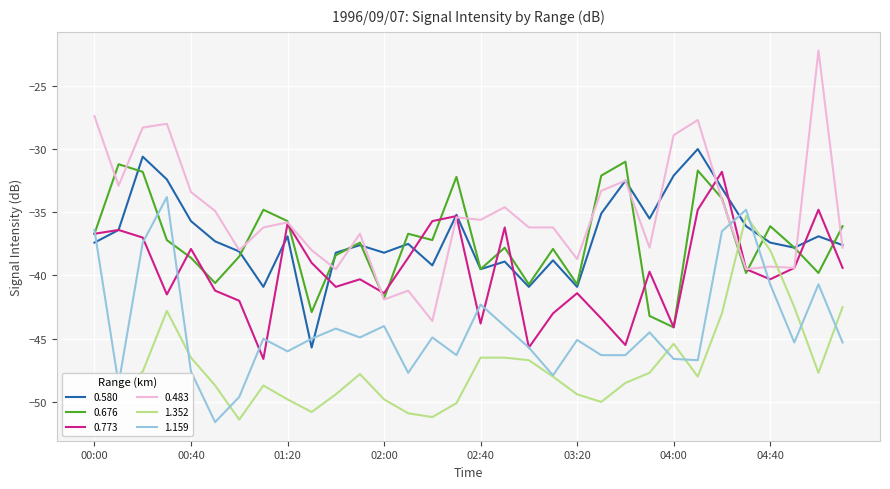

How many intersections are there between 0.676 and 1.352?

2